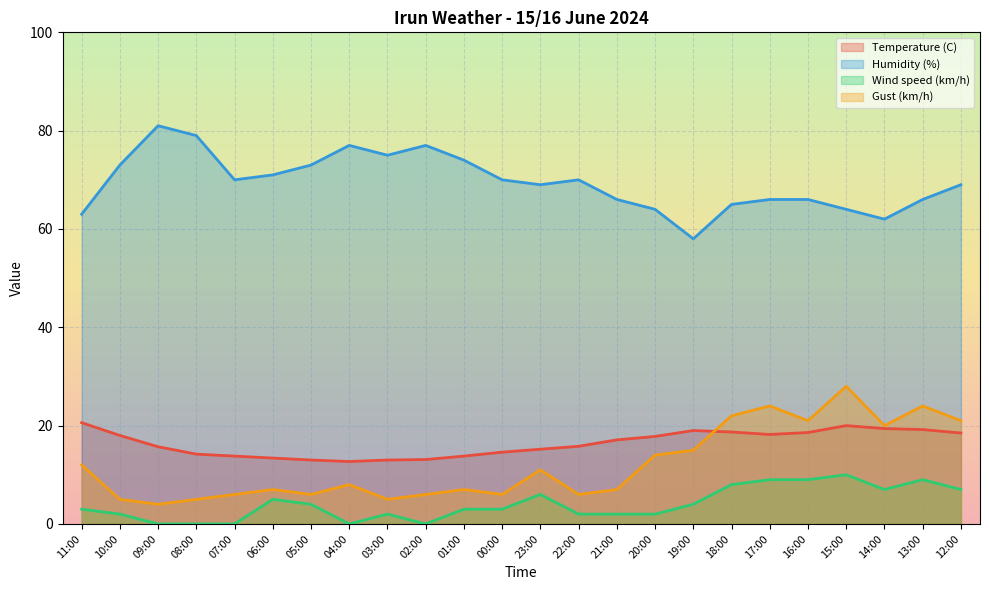

How many data points does each series have?

24